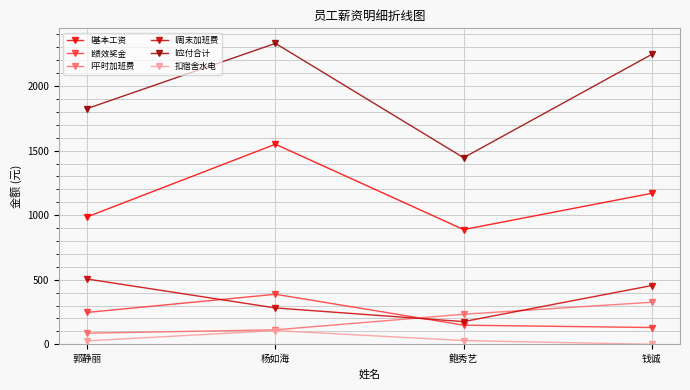

What is the difference between the second highest and second lowest values in the I应付合计 series?

419.7